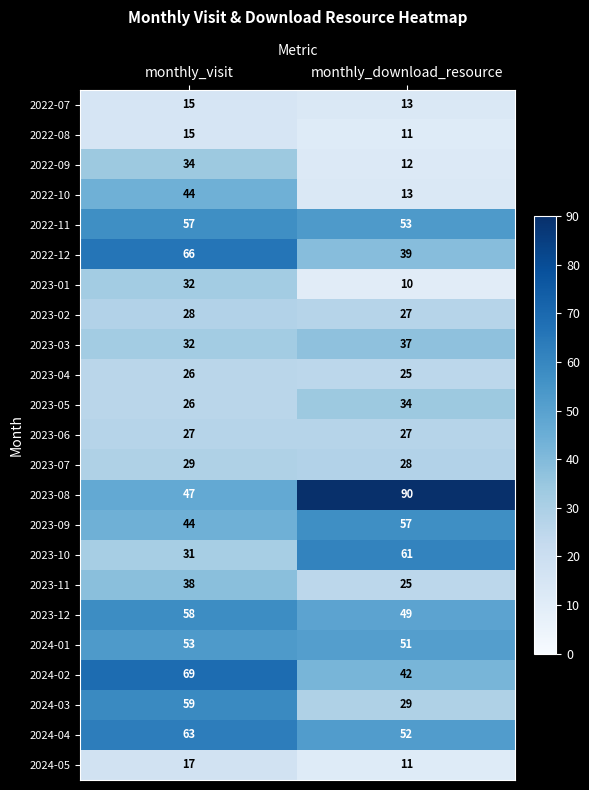

Rank the categories by 2023-05 value from highest to lowest.

monthly_download_resource, monthly_visit